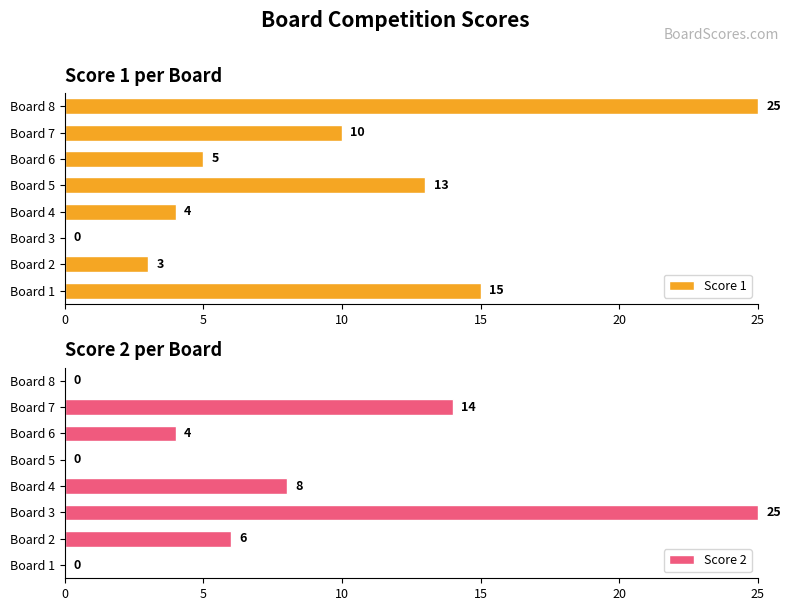

Which category has the highest value in the Score 1 series?

Board 8